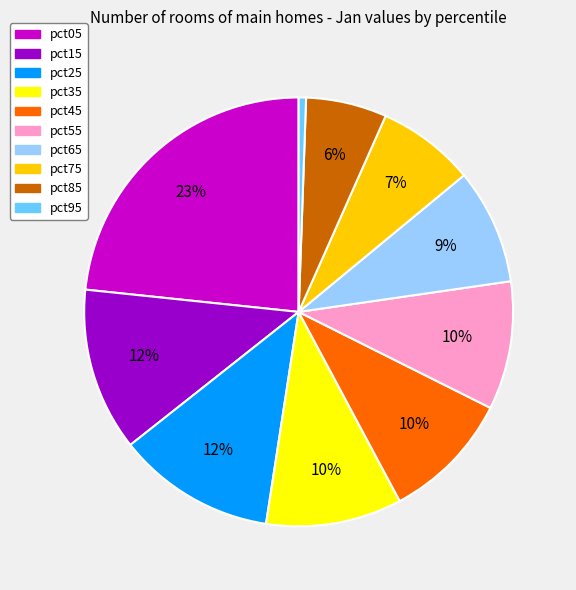

Does any single category account for the majority?

No